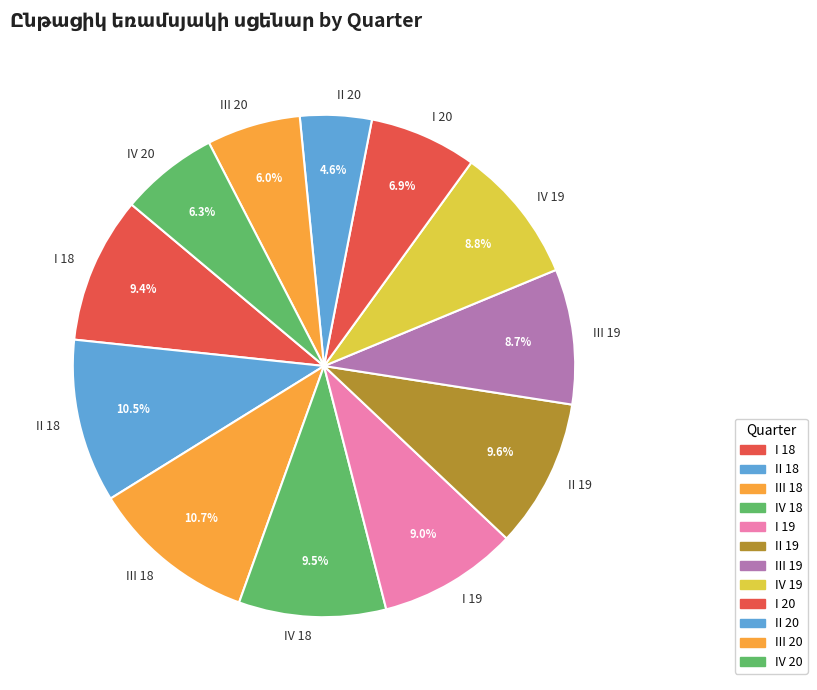

Is there a majority slice in this chart?

No